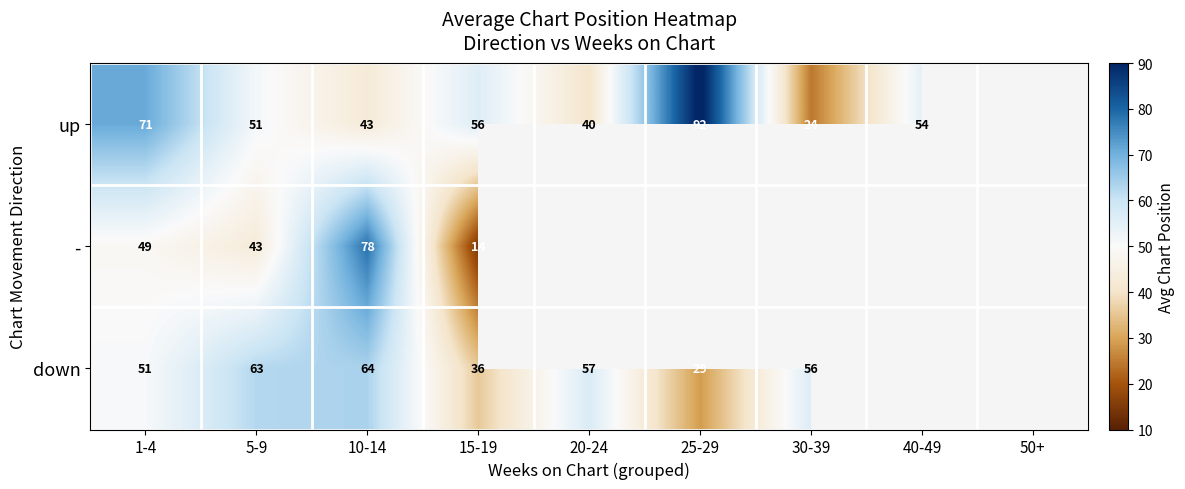

Count the number of categories in the chart.

9